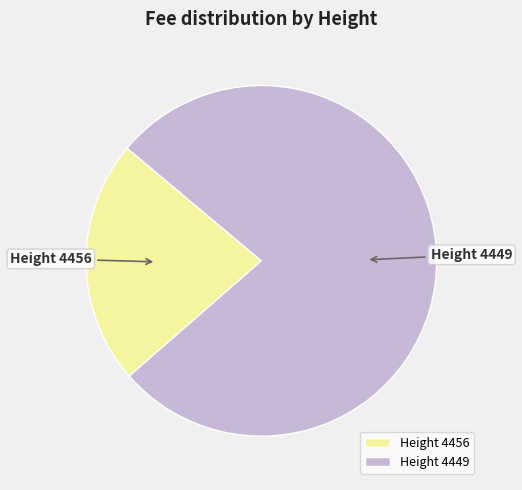

Which has a higher value, Height 4456 or Height 4449?

Height 4449